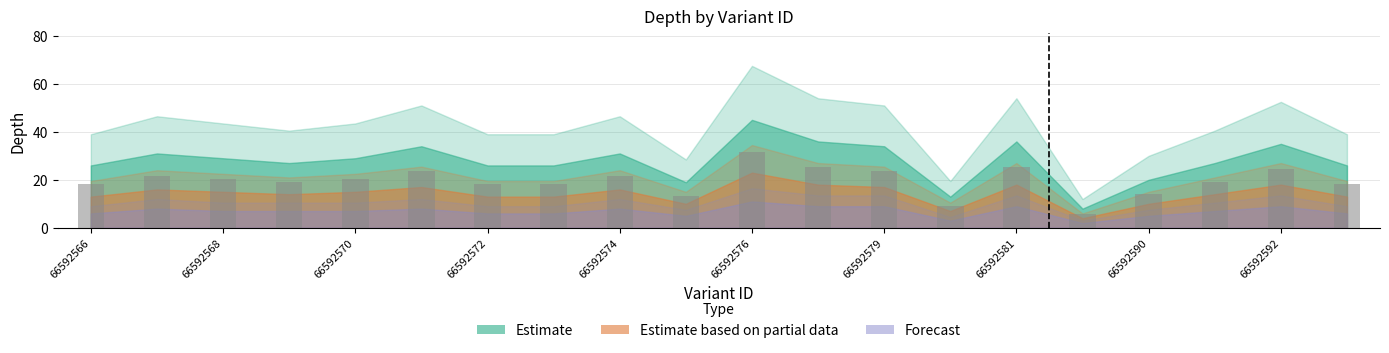

What is the value of the 1st bar from the left?

18.2